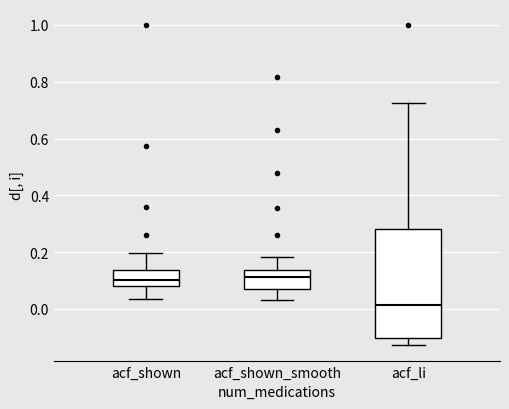

Comparing the boxes themselves (not the whiskers), which one is the tallest?

acf_li